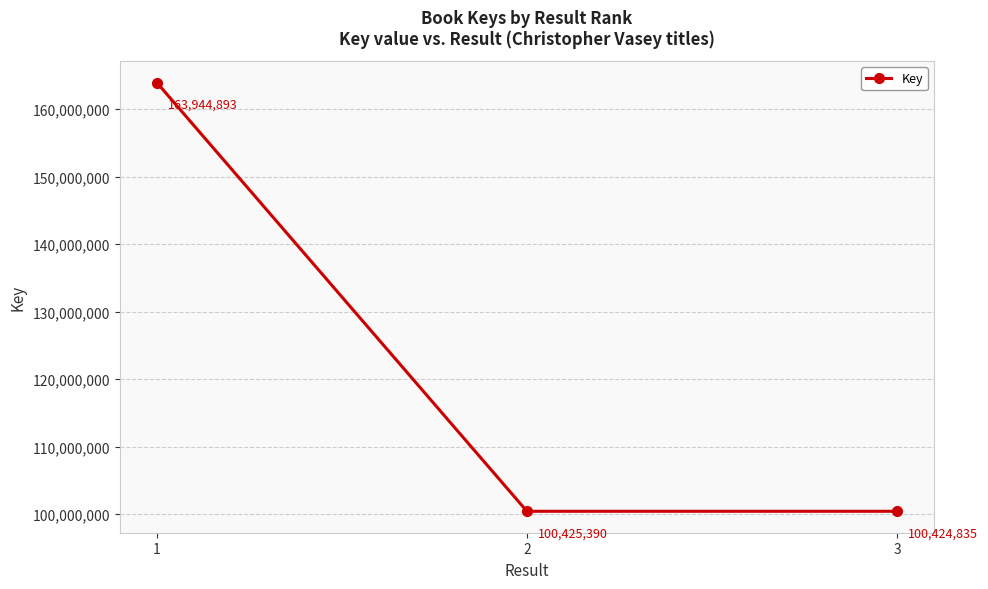

The value at 3 is 67508134. True or false?

False